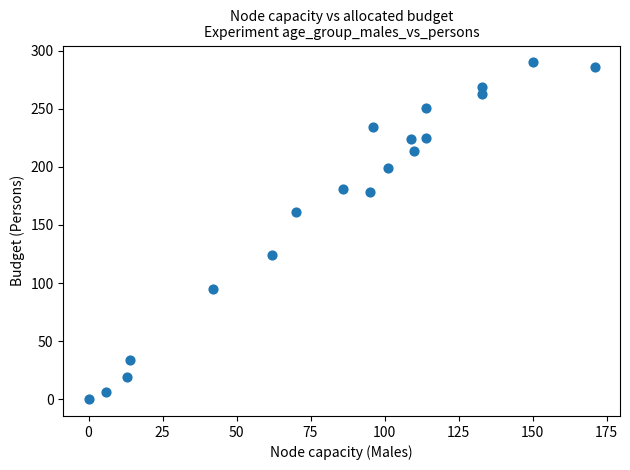

What Y value in the scatter plot is closest to 145?

161